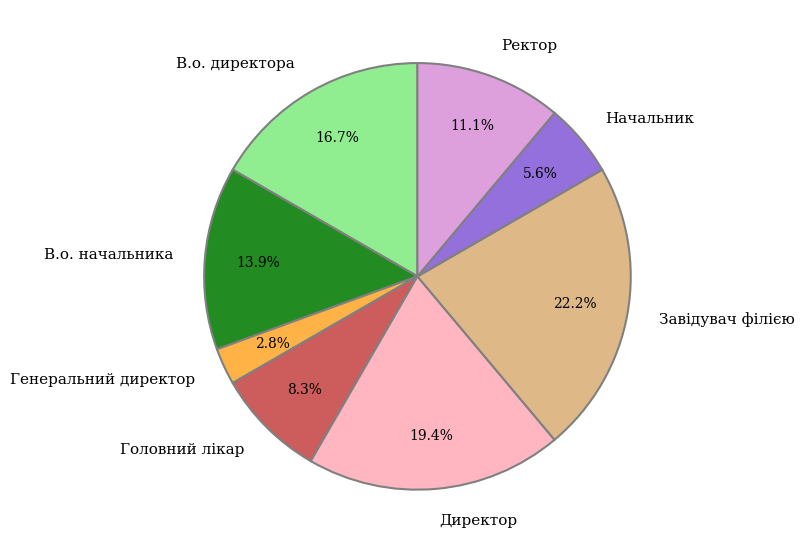

Which category has the smallest portion of the pie?

Генеральний директор